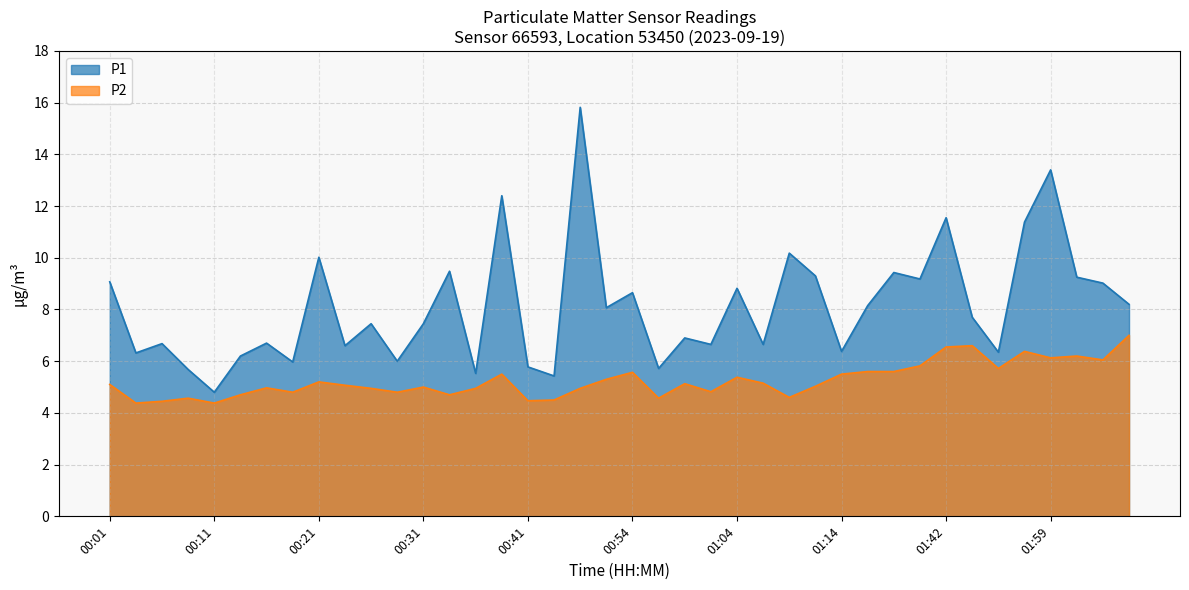

True or false: P1 and P2 cross at least once.

False